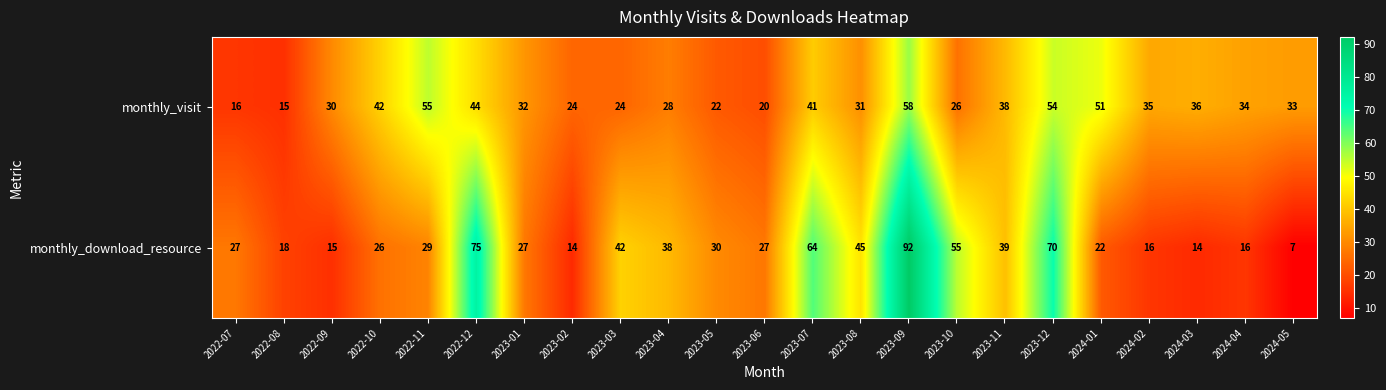

Which series has the largest total across all categories?

monthly_download_resource